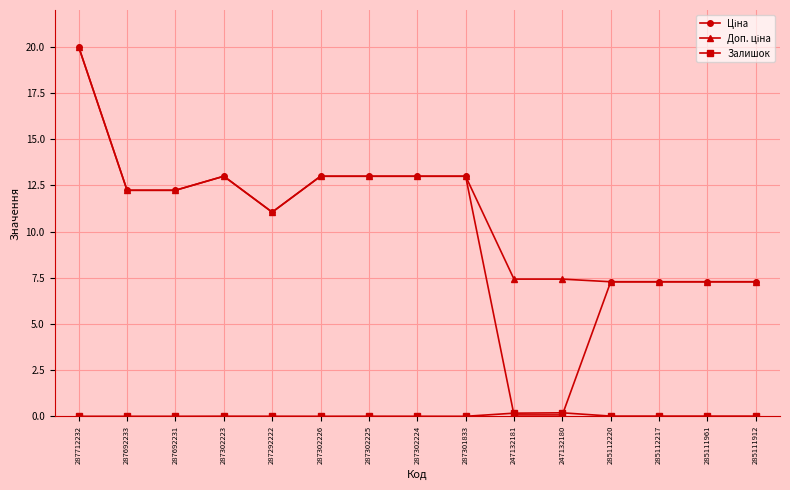

At which category is the sum across all series the highest?

287712232